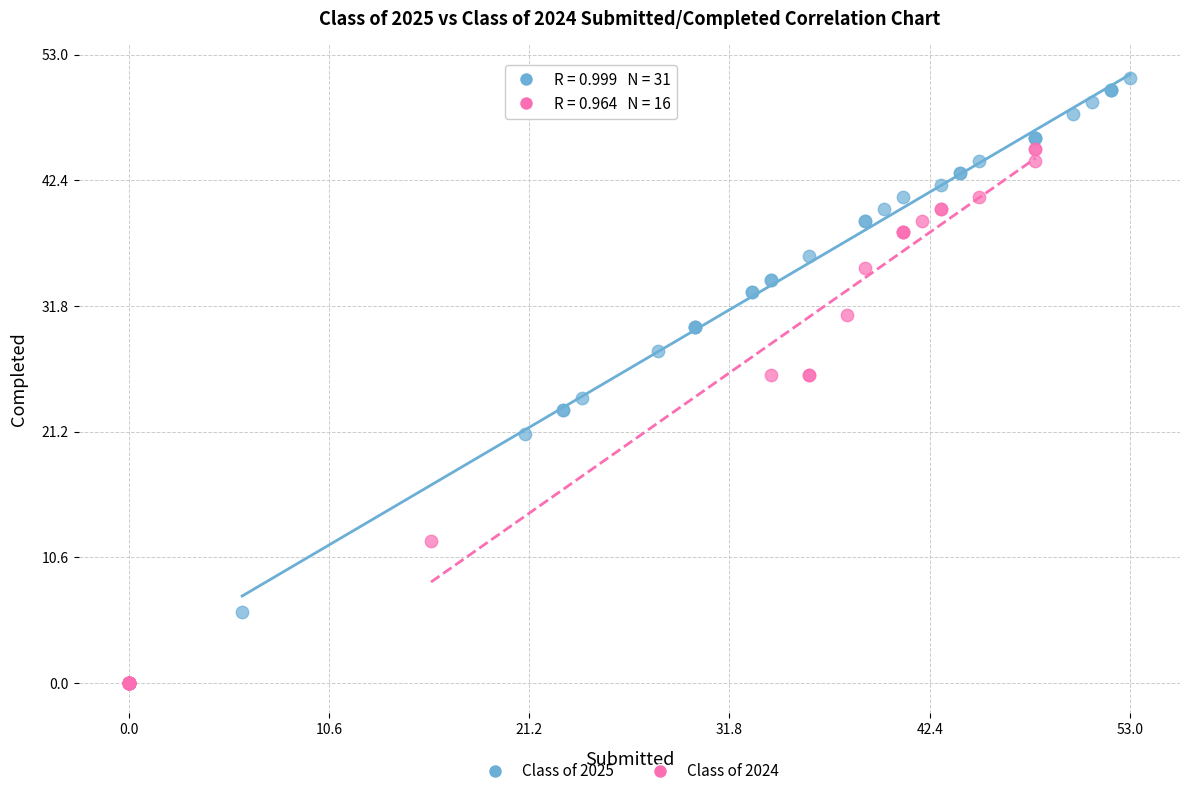

Which series reaches the minimum Y coordinate?

Class of 2024